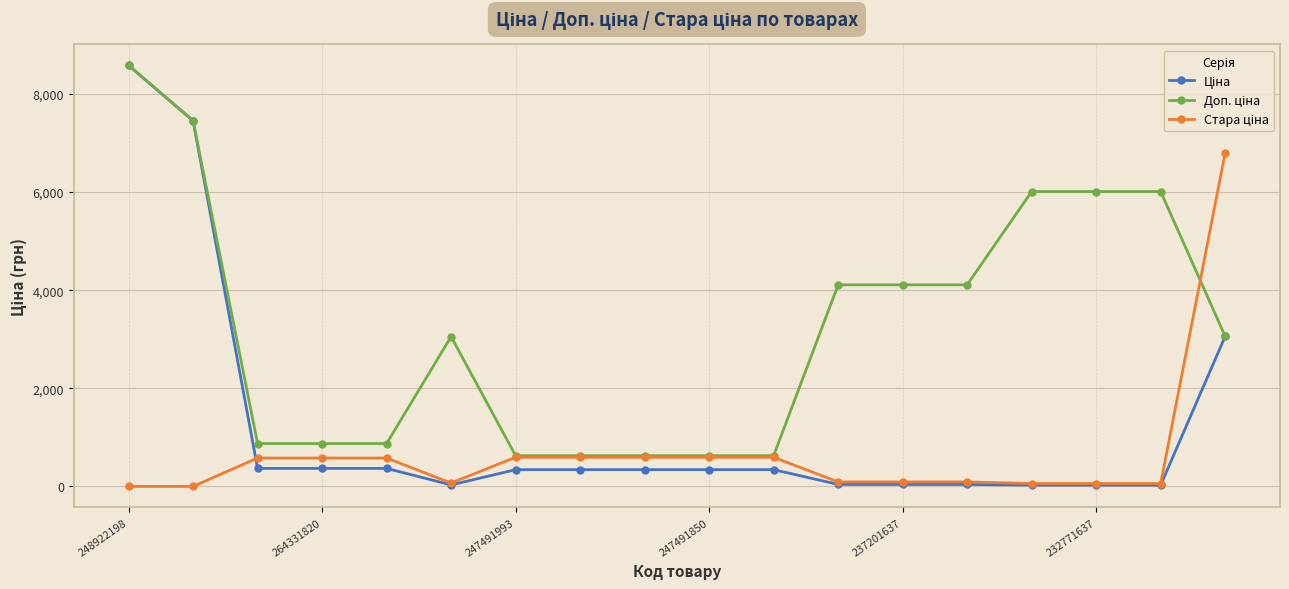

What is the greatest value displayed?

8581.1